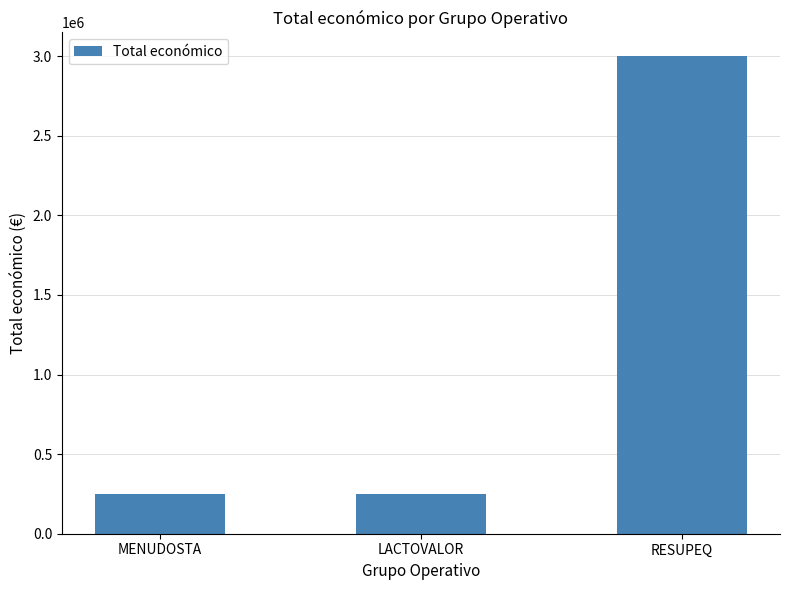

What is the label of the 3rd bar from the right?

MENUDOSTA